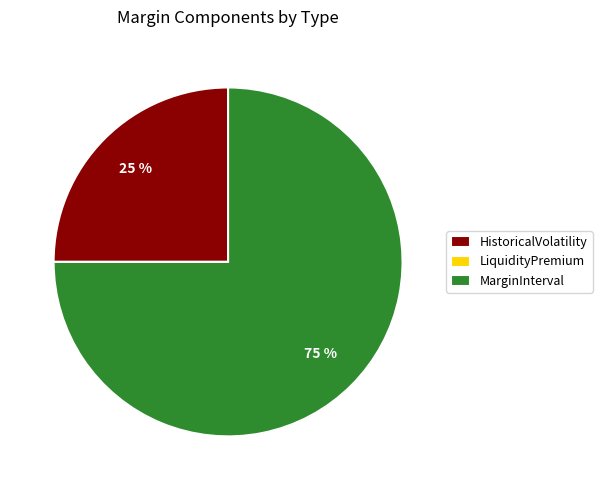

Which has a higher value, HistoricalVolatility or MarginInterval?

MarginInterval